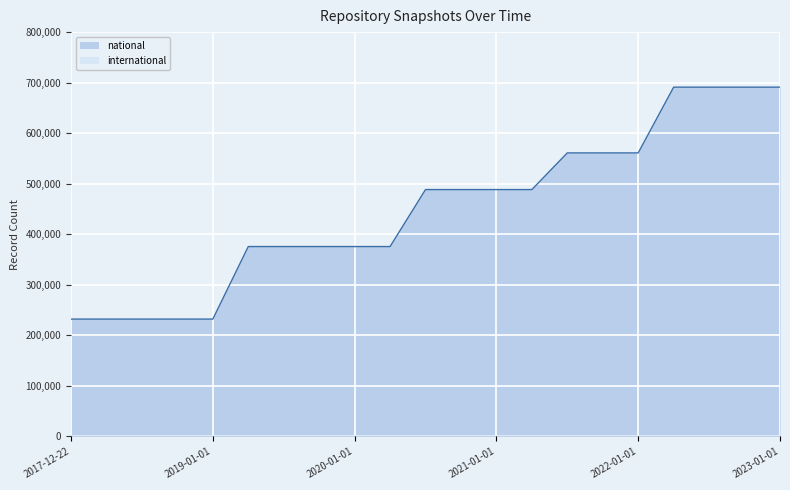

What is the ratio of the value at 2021-01-01 to the value at 2018-04-09?

2.1